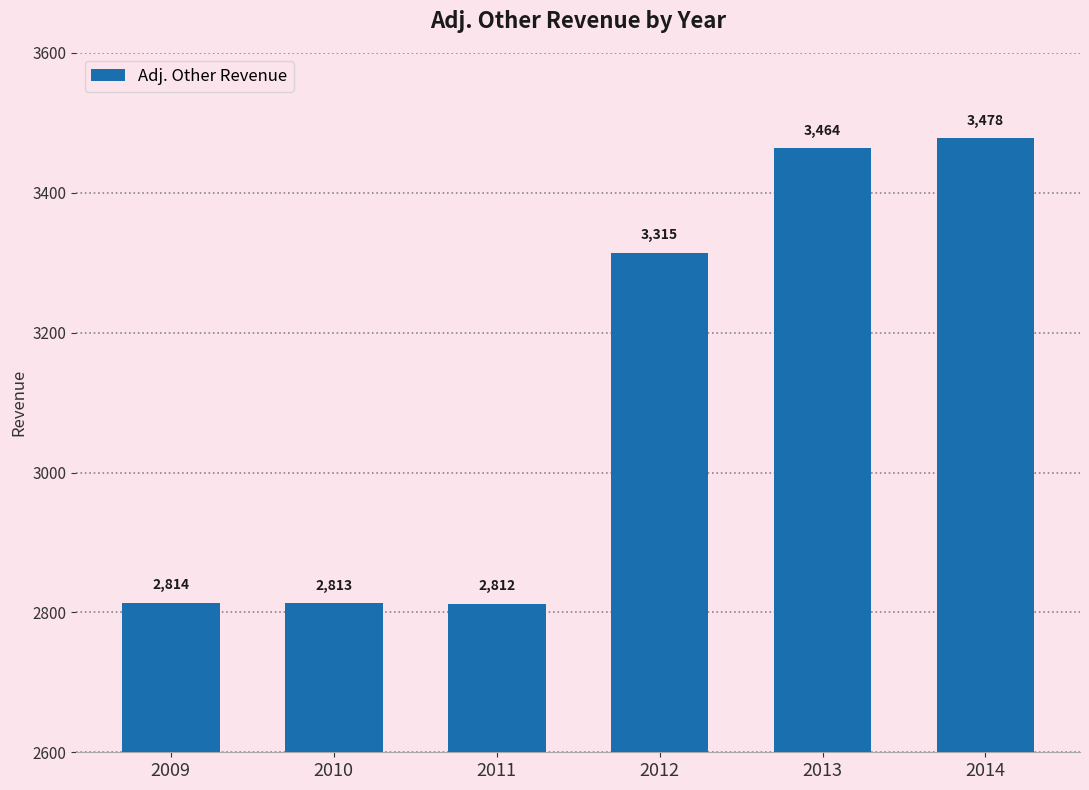

Count the number of data series in this chart.

1